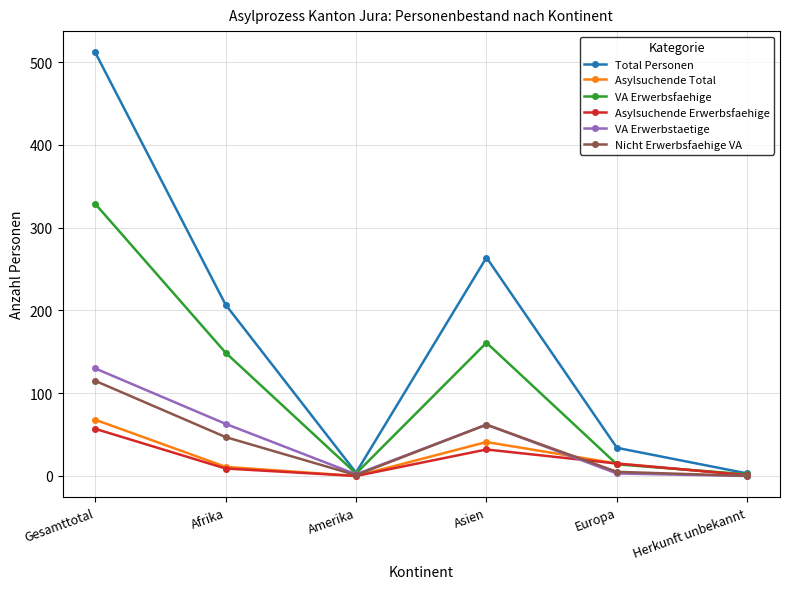

What is the sum of the Asylsuchende Total values at Gesamttotal and Amerika?

68